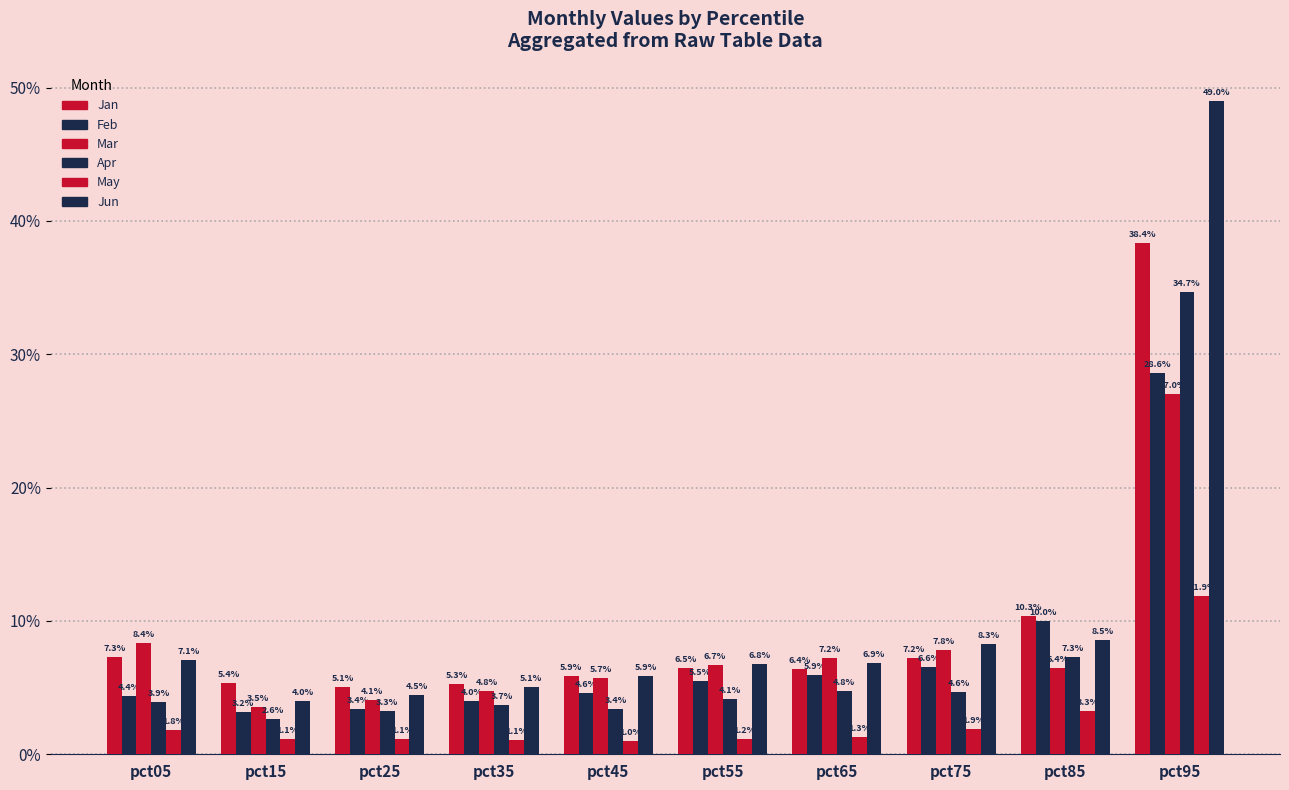

Does the chart contain stacked bars?

No